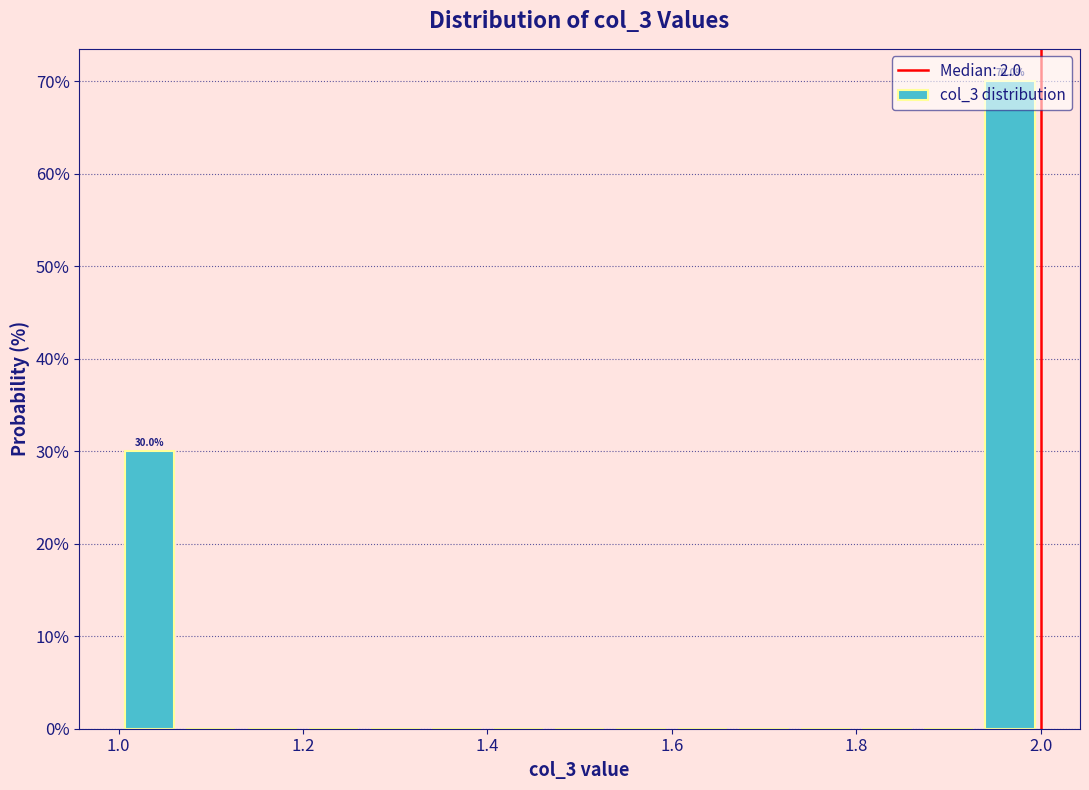

Read against the x-axis, roughly where is the centre of the tallest bar?

1.96